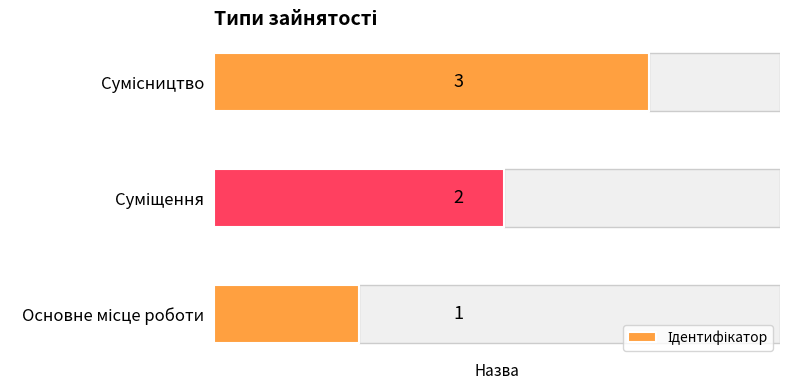

Count the values in the range 1 to 3.

3